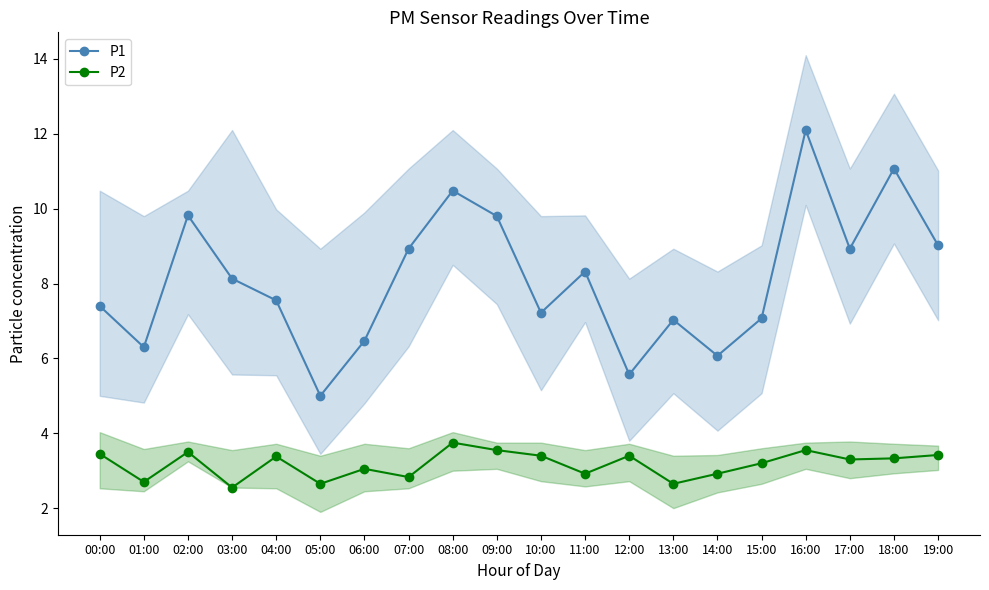

What is the difference between the second highest and second lowest values in the P1 series?

5.5